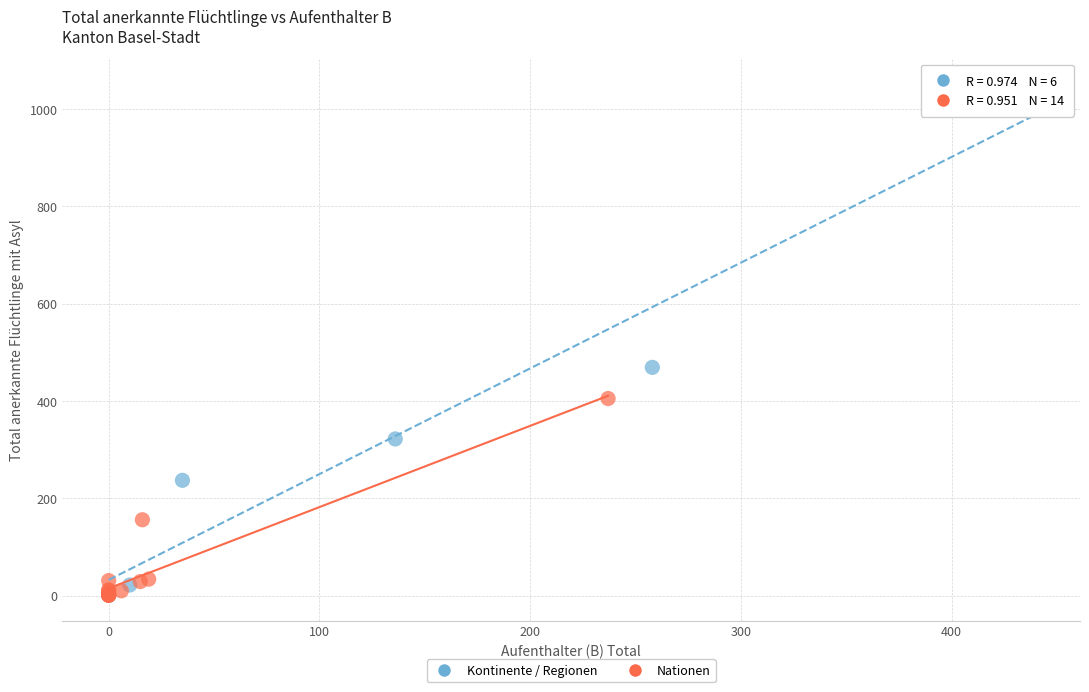

Which series reaches the maximum Y coordinate?

Kontinente / Regionen